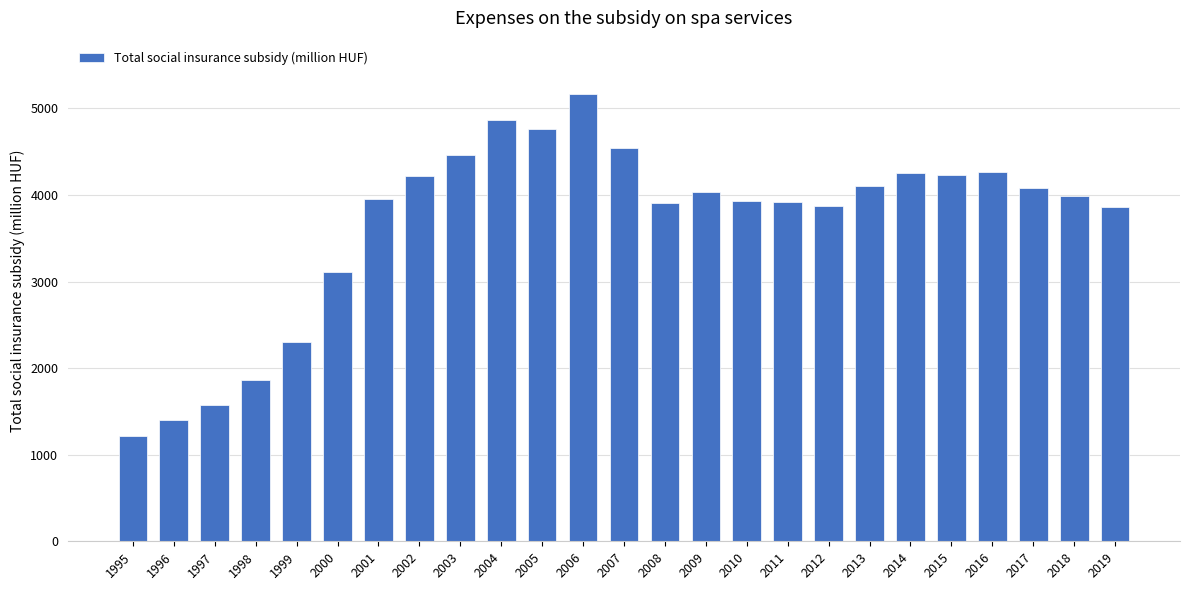

True or false: the data shows 2897.8 at 2006.

False